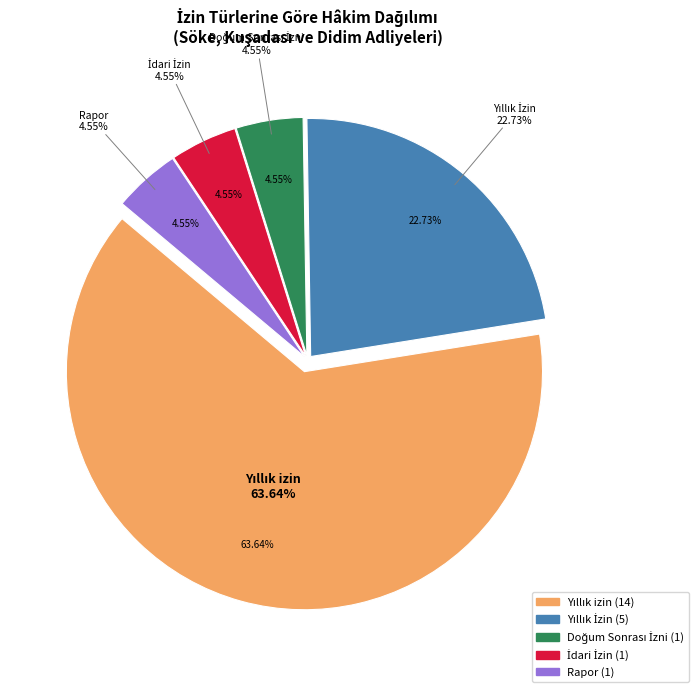

What is the ratio of the value at Yıllık izin to the value at Doğum Sonrası İzni?

14.0